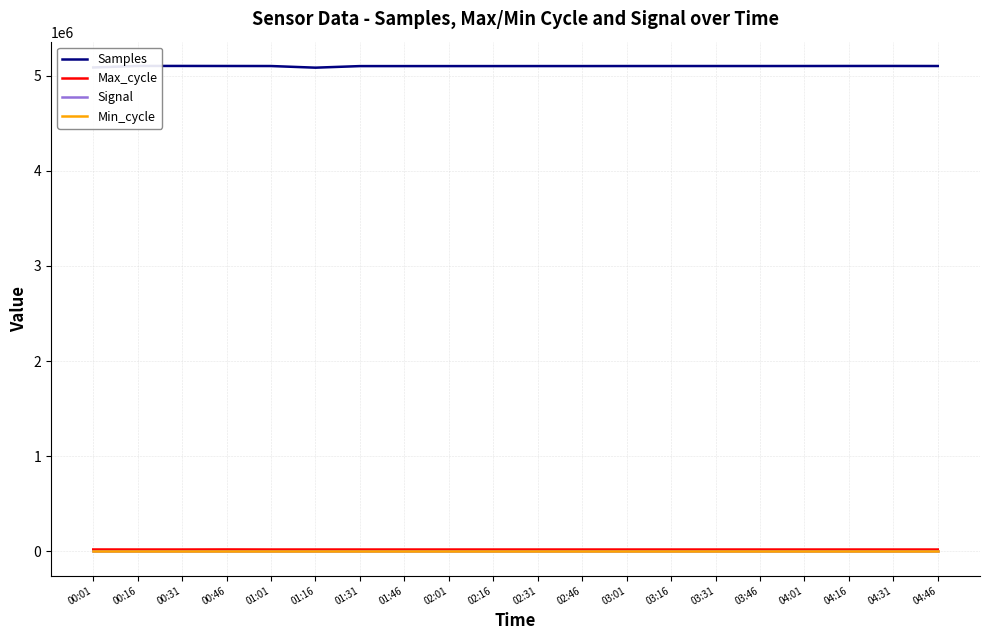

Reading left to right, list all the values displayed in this chart.

Samples: 00:01=5084683	00:16=5100781	00:31=5100743	00:46=5100243	01:01=5099823	01:16=5082612	01:31=5099141	01:46=5099153	02:01=5099198	02:16=5099310	02:31=5099476	02:46=5099513	03:01=5099770	03:16=5099870	03:31=5099895	03:46=5099885	04:01=5100031	04:16=5100364	04:31=5100532	04:46=5099997
Max_cycle: 00:01=20314	00:16=19919	00:31=19923	00:46=20625	01:01=19920	01:16=19999	01:31=19920	01:46=19920	02:01=19954	02:16=19917	02:31=19955	02:46=19916	03:01=19937	03:16=19916	03:31=19919	03:46=19919	04:01=19916	04:16=19965	04:31=19916	04:46=19916
Signal: 00:01=-81	00:16=-81	00:31=-81	00:46=-82	01:01=-81	01:16=-81	01:31=-82	01:46=-82	02:01=-82	02:16=-81	02:31=-81	02:46=-82	03:01=-82	03:16=-82	03:31=-82	03:46=-82	04:01=-82	04:16=-82	04:31=-82	04:46=-82
Min_cycle: 00:01=28	00:16=28	00:31=28	00:46=28	01:01=28	01:16=28	01:31=28	01:46=28	02:01=28	02:16=28	02:31=28	02:46=28	03:01=28	03:16=28	03:31=28	03:46=28	04:01=28	04:16=28	04:31=28	04:46=28